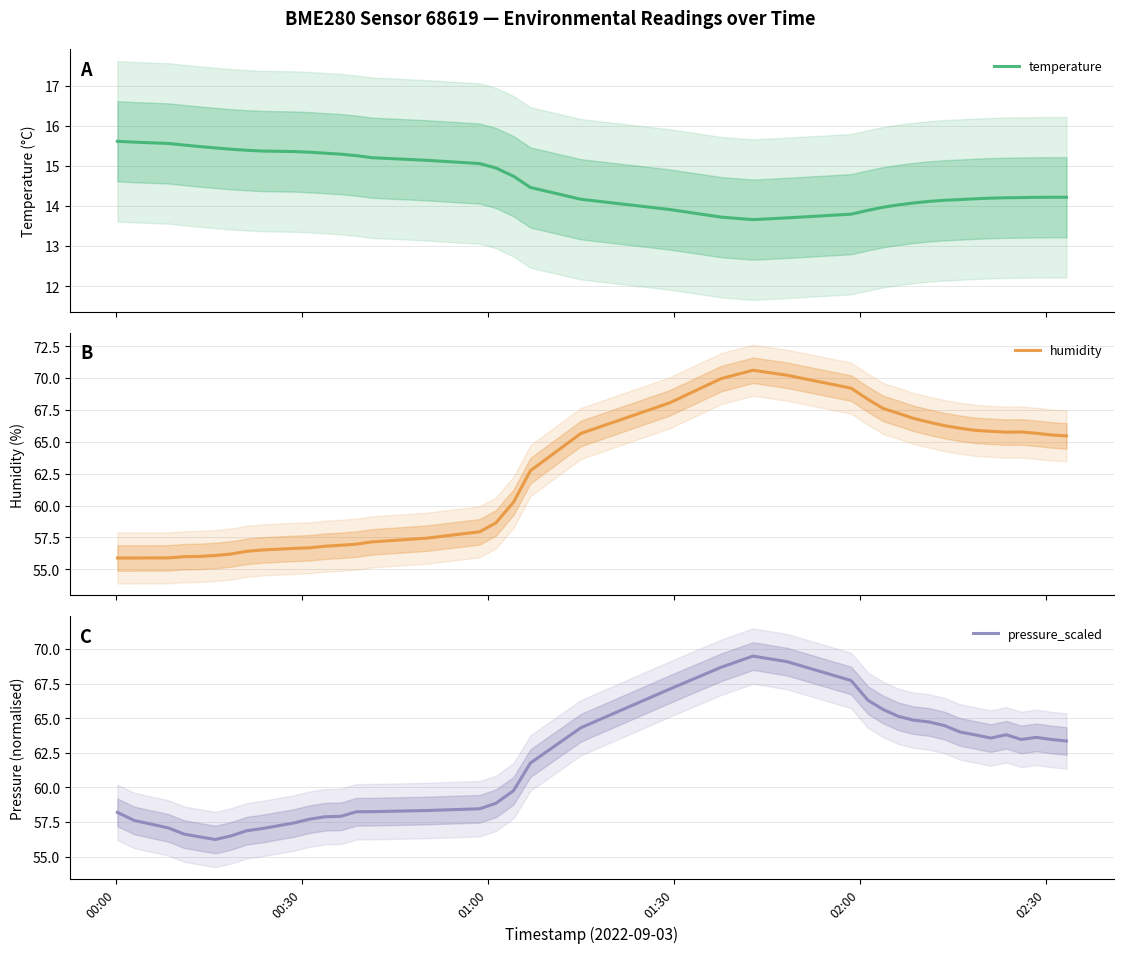

In humidity, how many points are higher than both neighbors (excluding endpoints)?

2